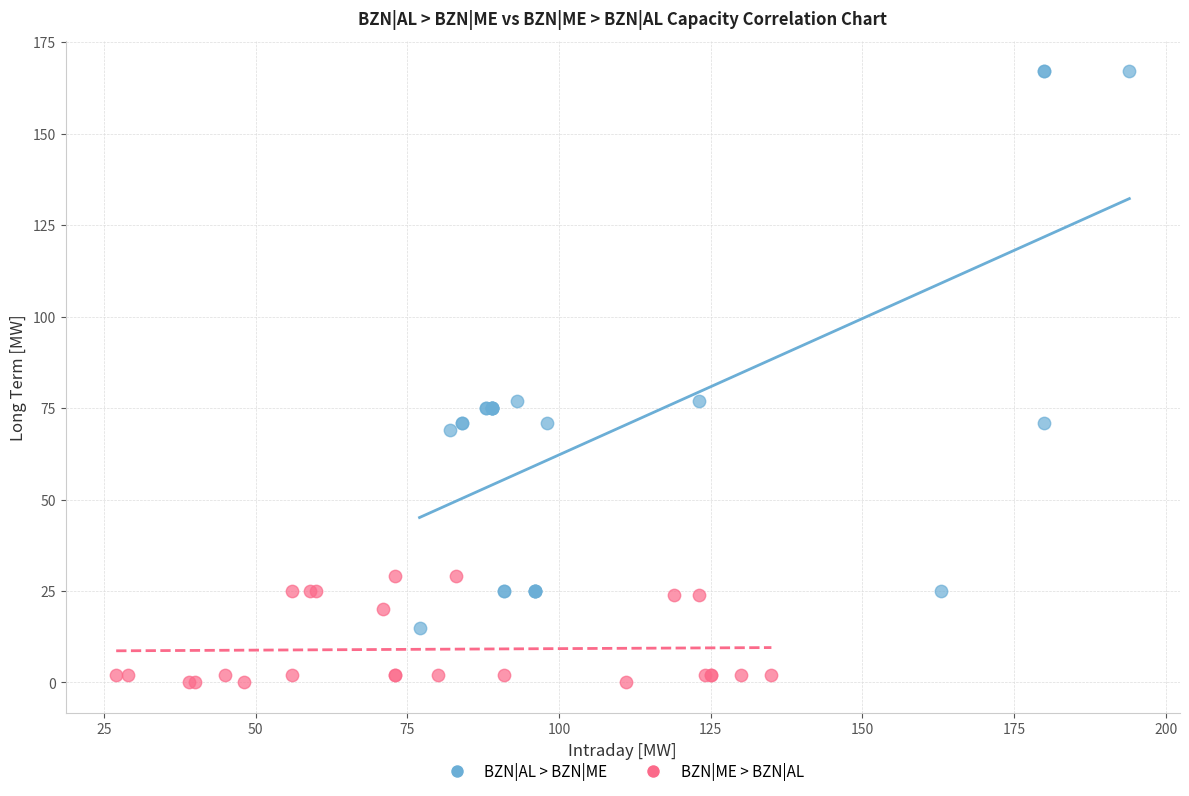

Which series has the widest spread of Y values?

BZN|AL > BZN|ME